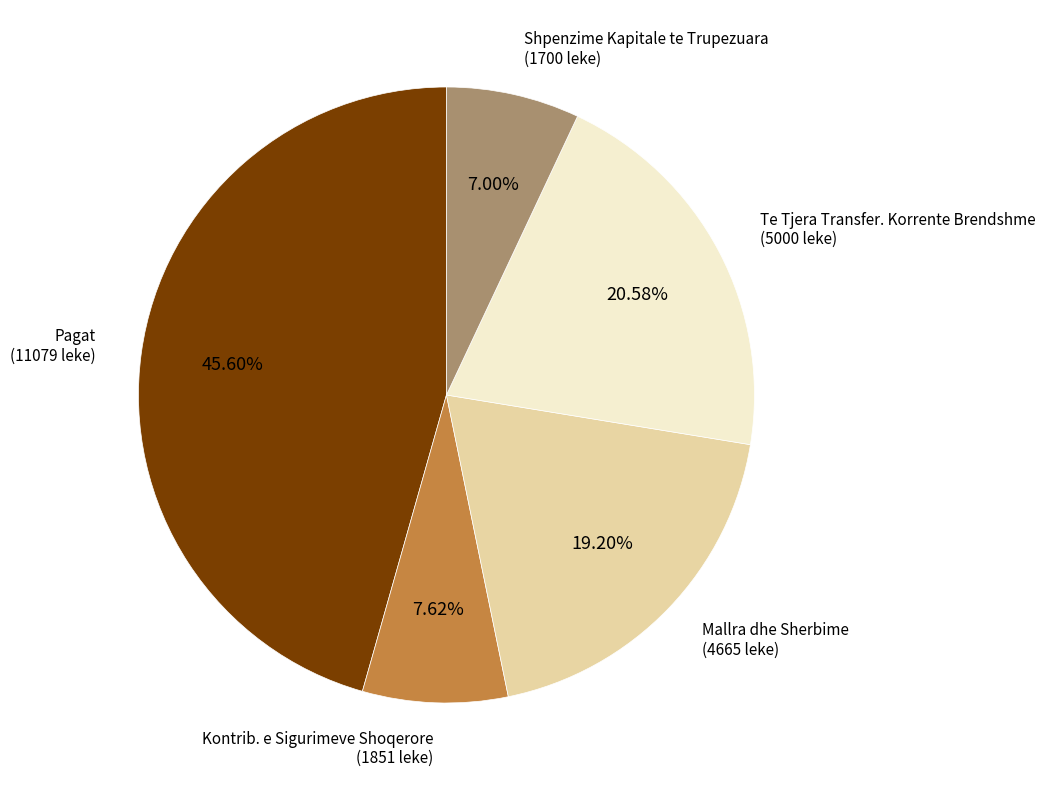

How many segments does this pie chart have?

5